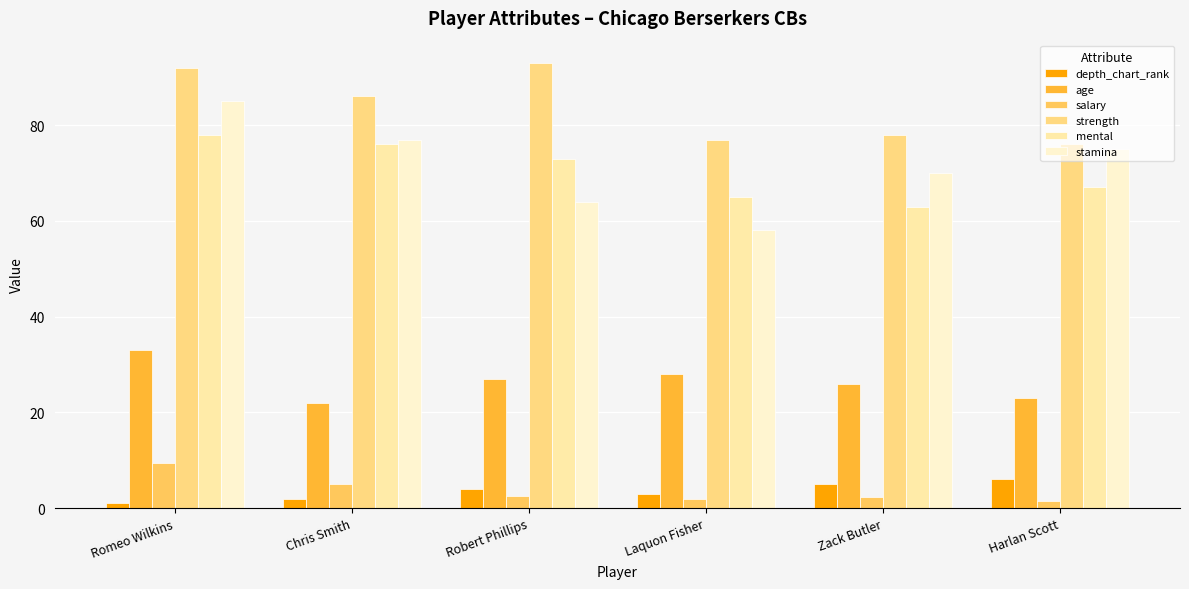

What value does the age series have at Zack Butler?

26.0